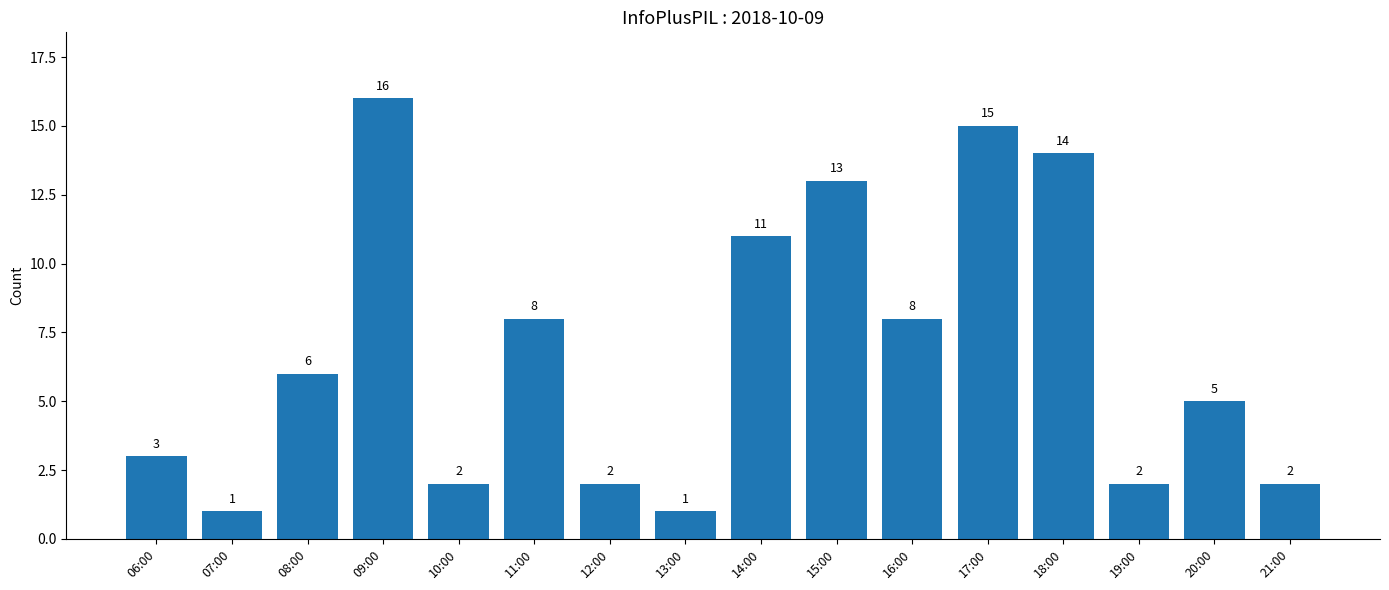

Which has a higher value, 21:00 or 08:00?

08:00